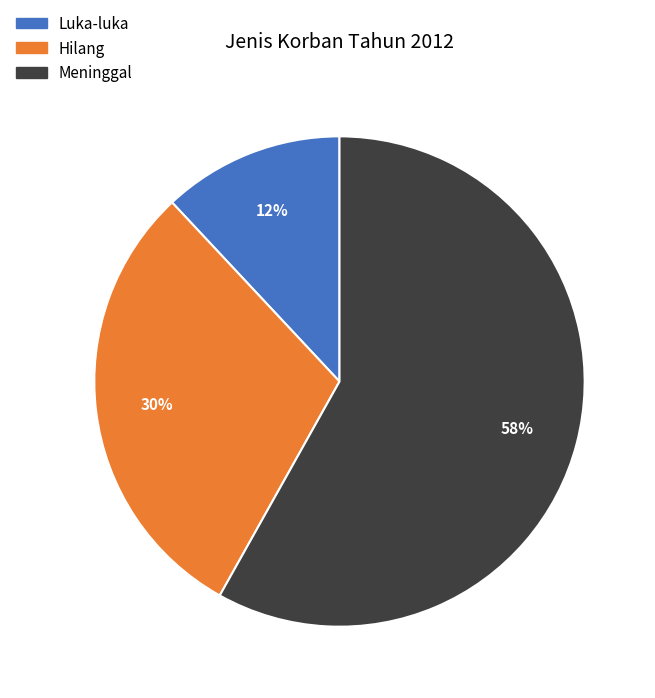

Does Meninggal account for over 50% of the chart?

Yes